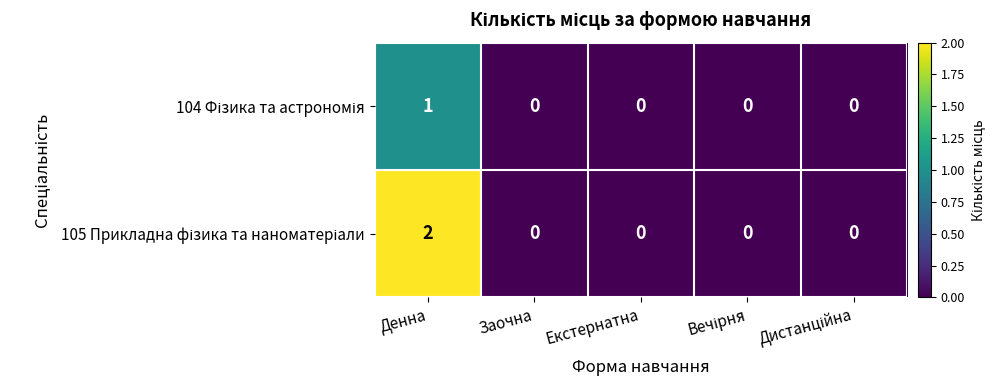

At which category does the chart reach its peak across all series?

Денна